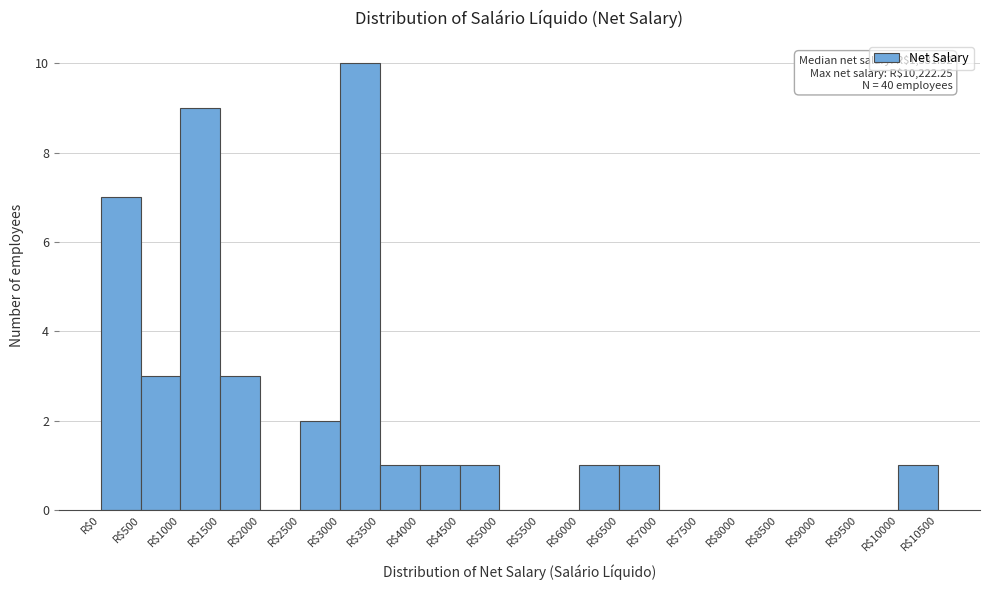

Which range on the x-axis has the tallest bar?

3000 to 3500